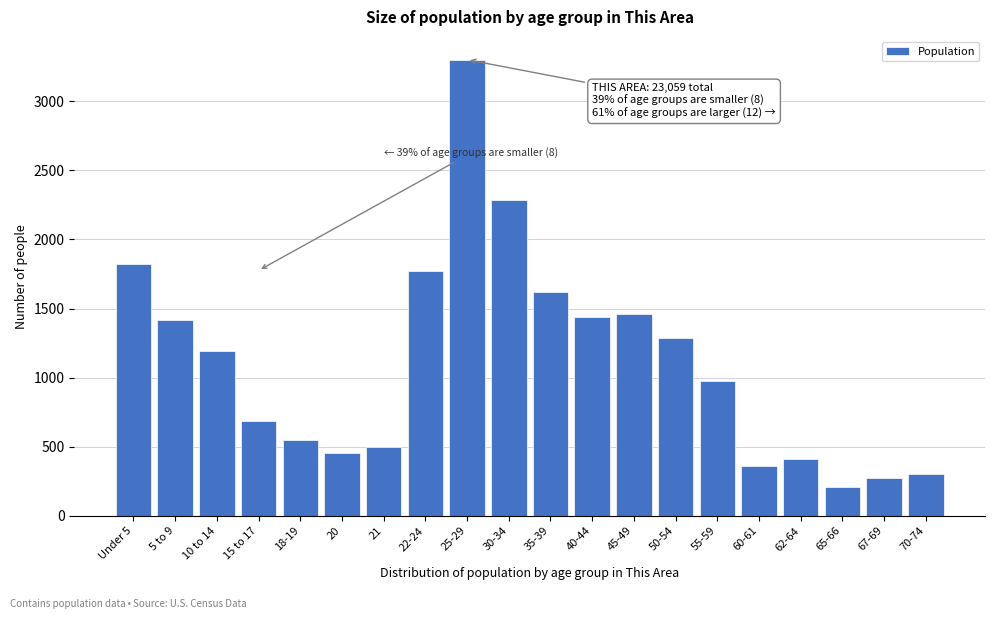

Reading right to left, transcribe all the data shown in this chart.

70-74=305	67-69=274	65-66=209	62-64=408	60-61=357	55-59=974	50-54=1287	45-49=1460	40-44=1437	35-39=1622	30-34=2285	25-29=3301	22-24=1775	21=498	20=453	18-19=549	15 to 17=687	10 to 14=1191	5 to 9=1419	Under 5=1823